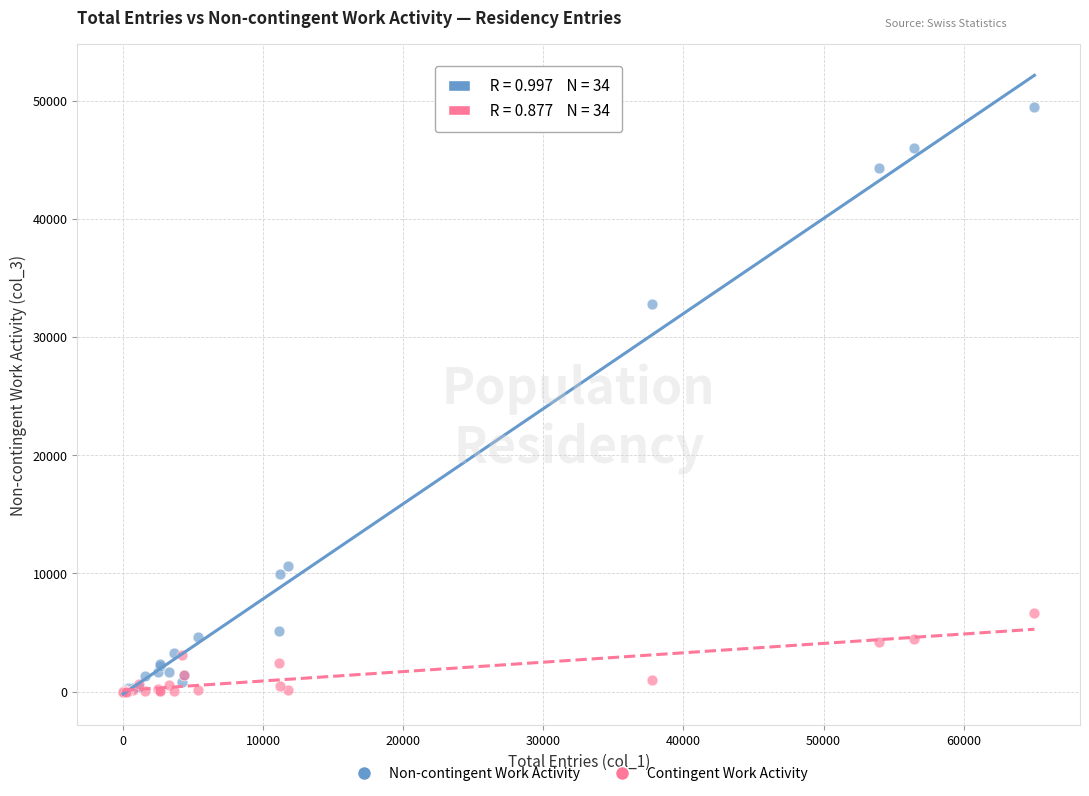

Across all series, what Y value is closest to 24712?

32767